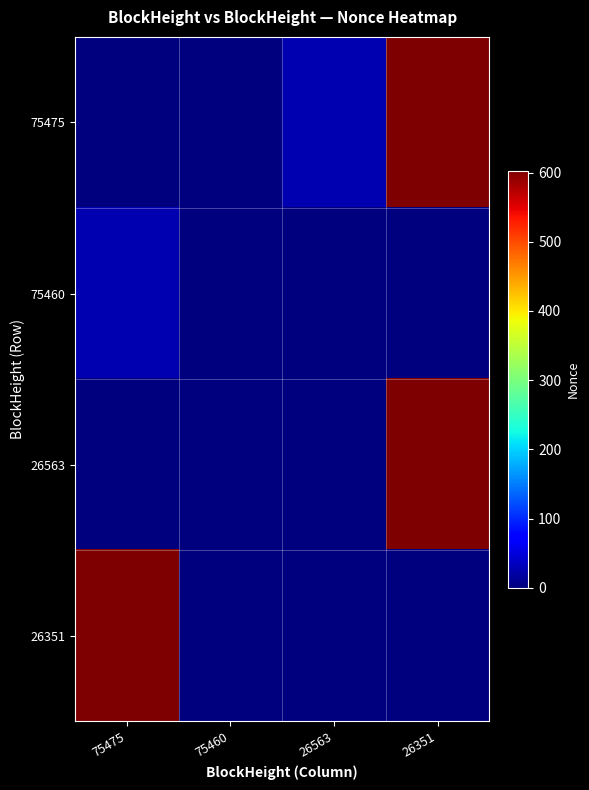

What is the total value across all series at 26563?

27